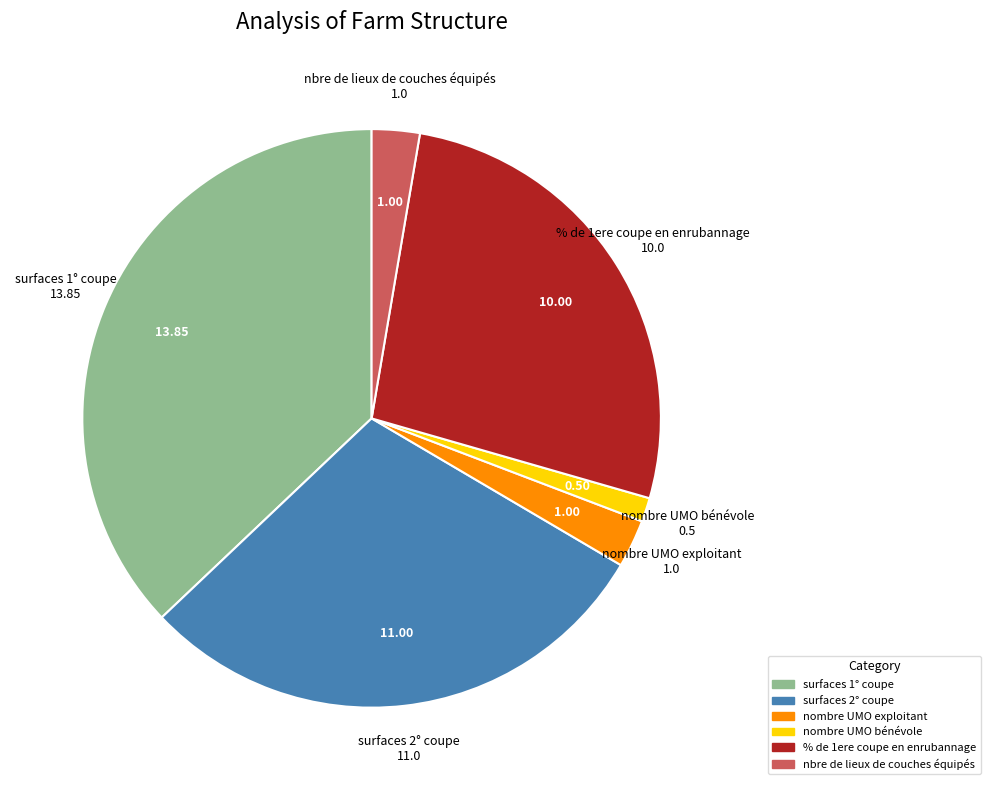

Between % de 1ere coupe en enrubannage and surfaces 1° coupe, which is larger?

surfaces 1° coupe